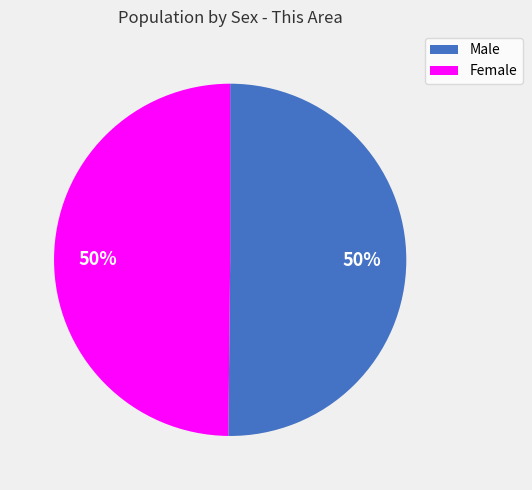

What percentage is the Female slice, to the nearest percent?

50%